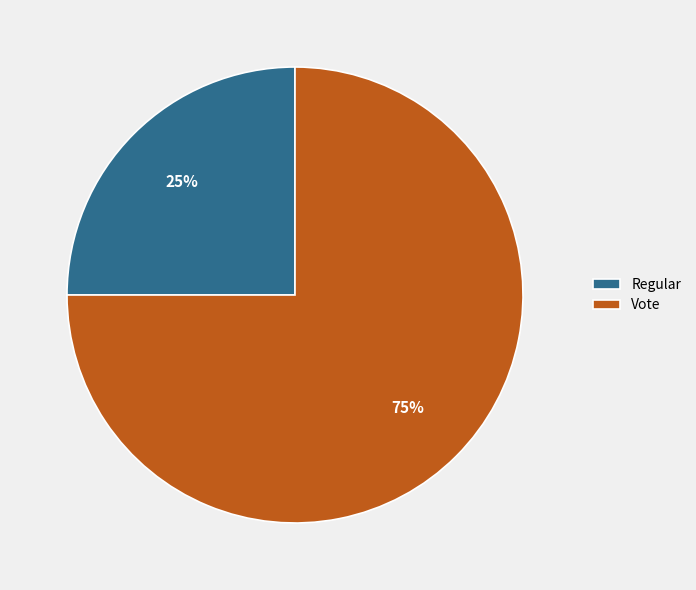

The Vote slice represents 75% of the pie. True or false?

True